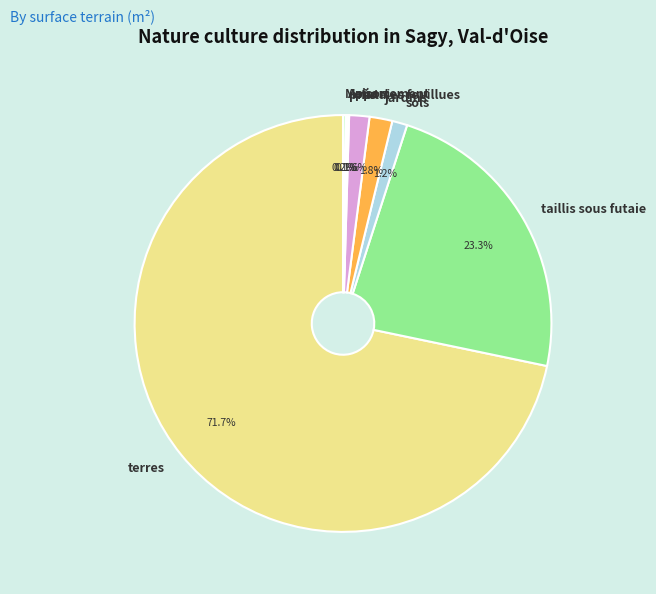

Which category has the biggest portion of the pie?

terres